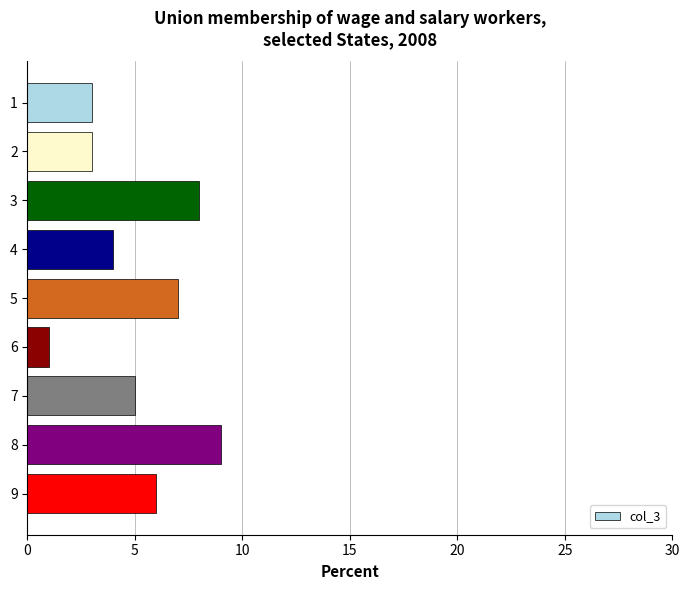

Approximately how many times larger is the value at 4 compared to 2?

1.3